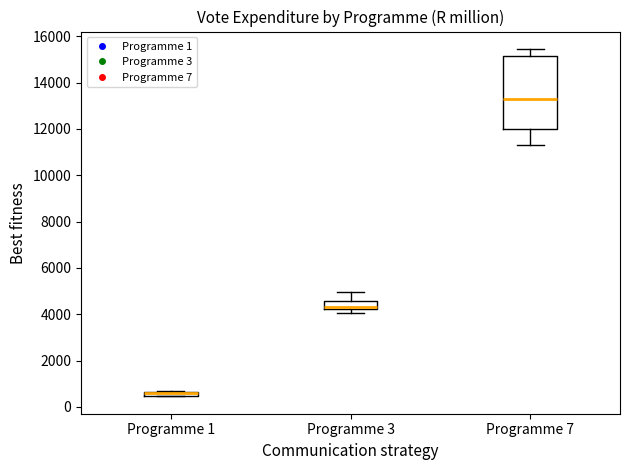

Where is the upper edge of the box for Programme 1 on the y-axis? The values are not printed on the chart, so give them approximately, as read against the axis.

600